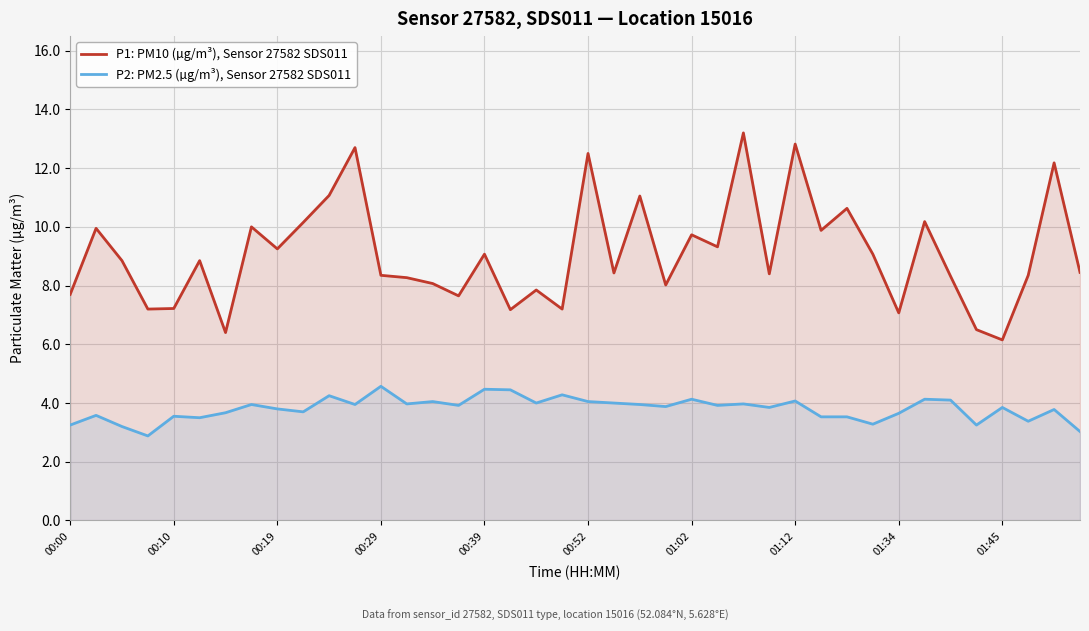

How many values in the P2: PM2.5 (µg/m³), Sensor 27582 SDS011 series exceed 3?

39